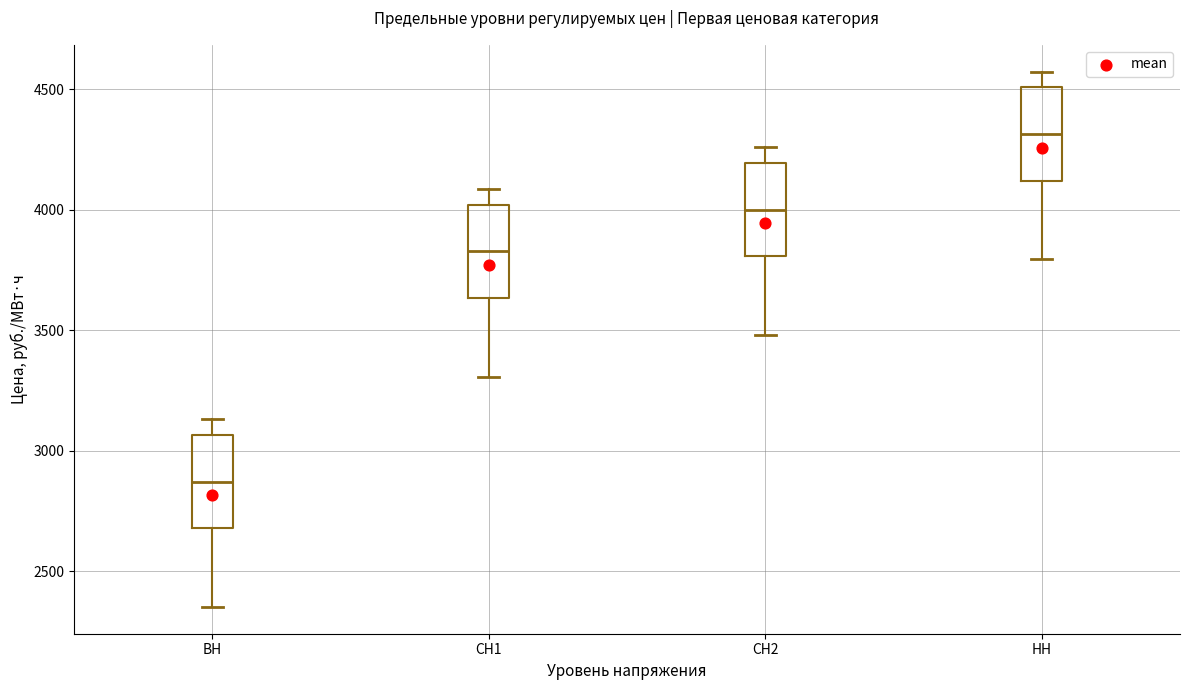

Which box has the highest median line?

НН